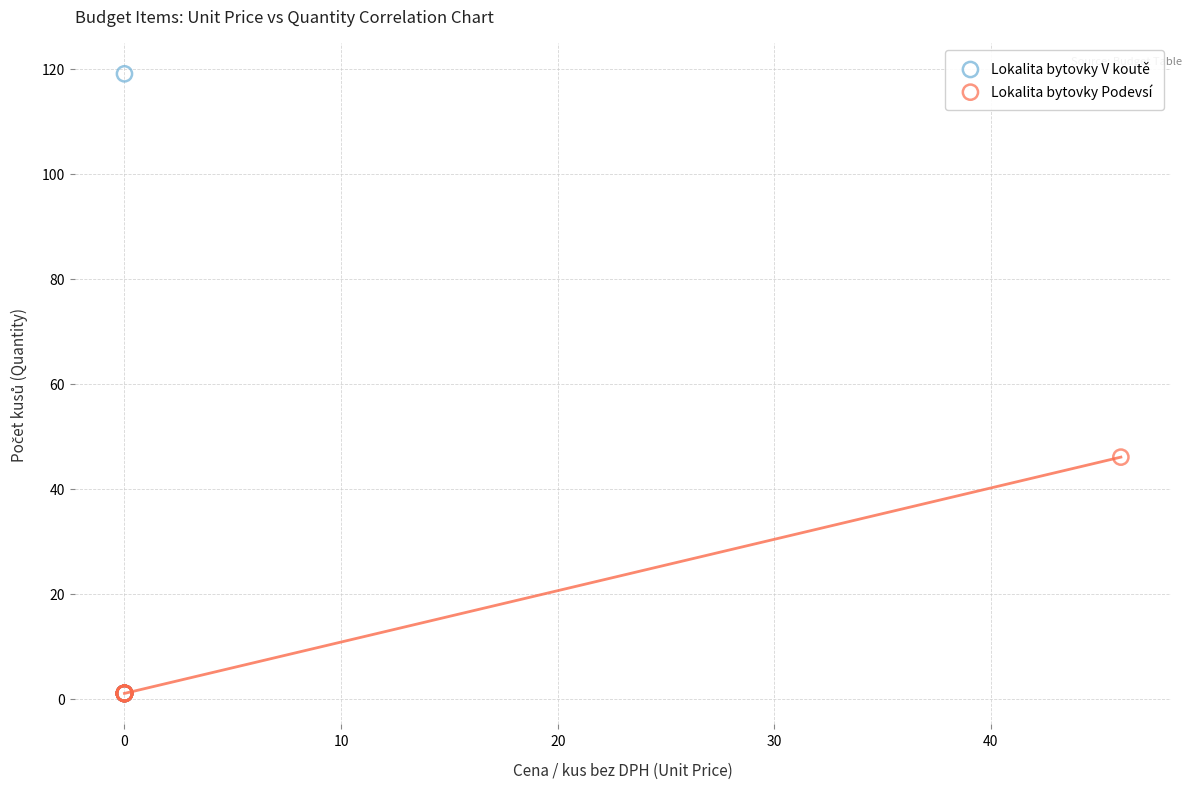

Which series has the largest Y range (max minus min)?

Lokalita bytovky V koutě